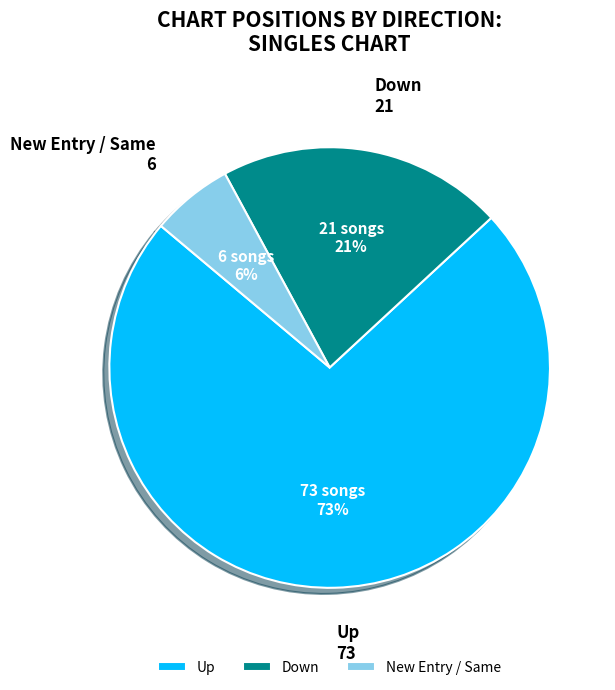

Rank the categories by value from highest to lowest.

Up, Down, New Entry / Same